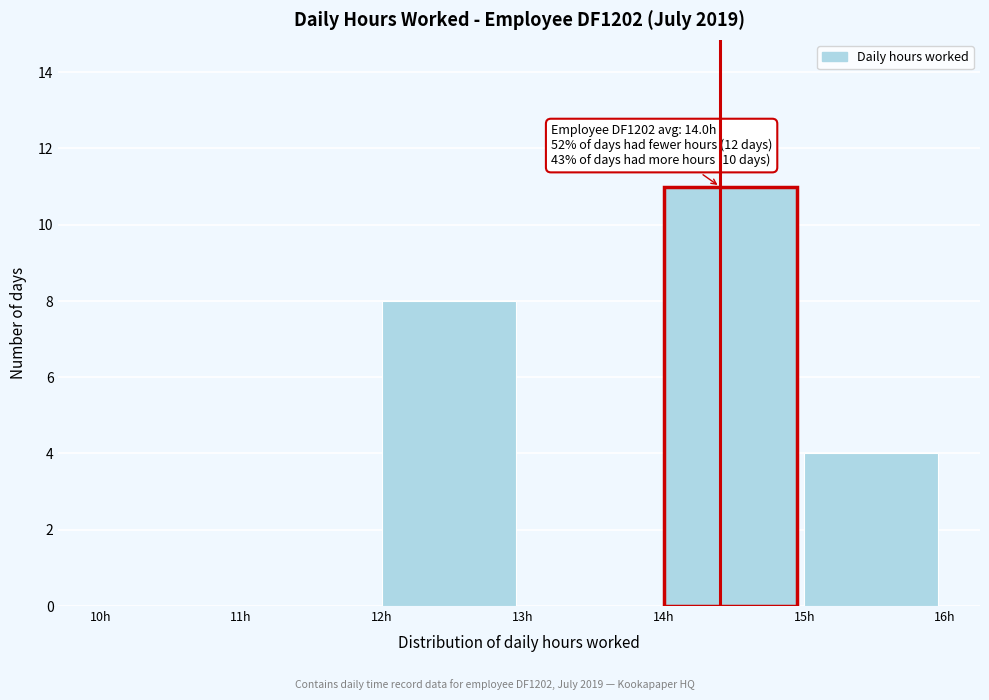

Over which range of the x-axis is the bar tallest?

14 to 15